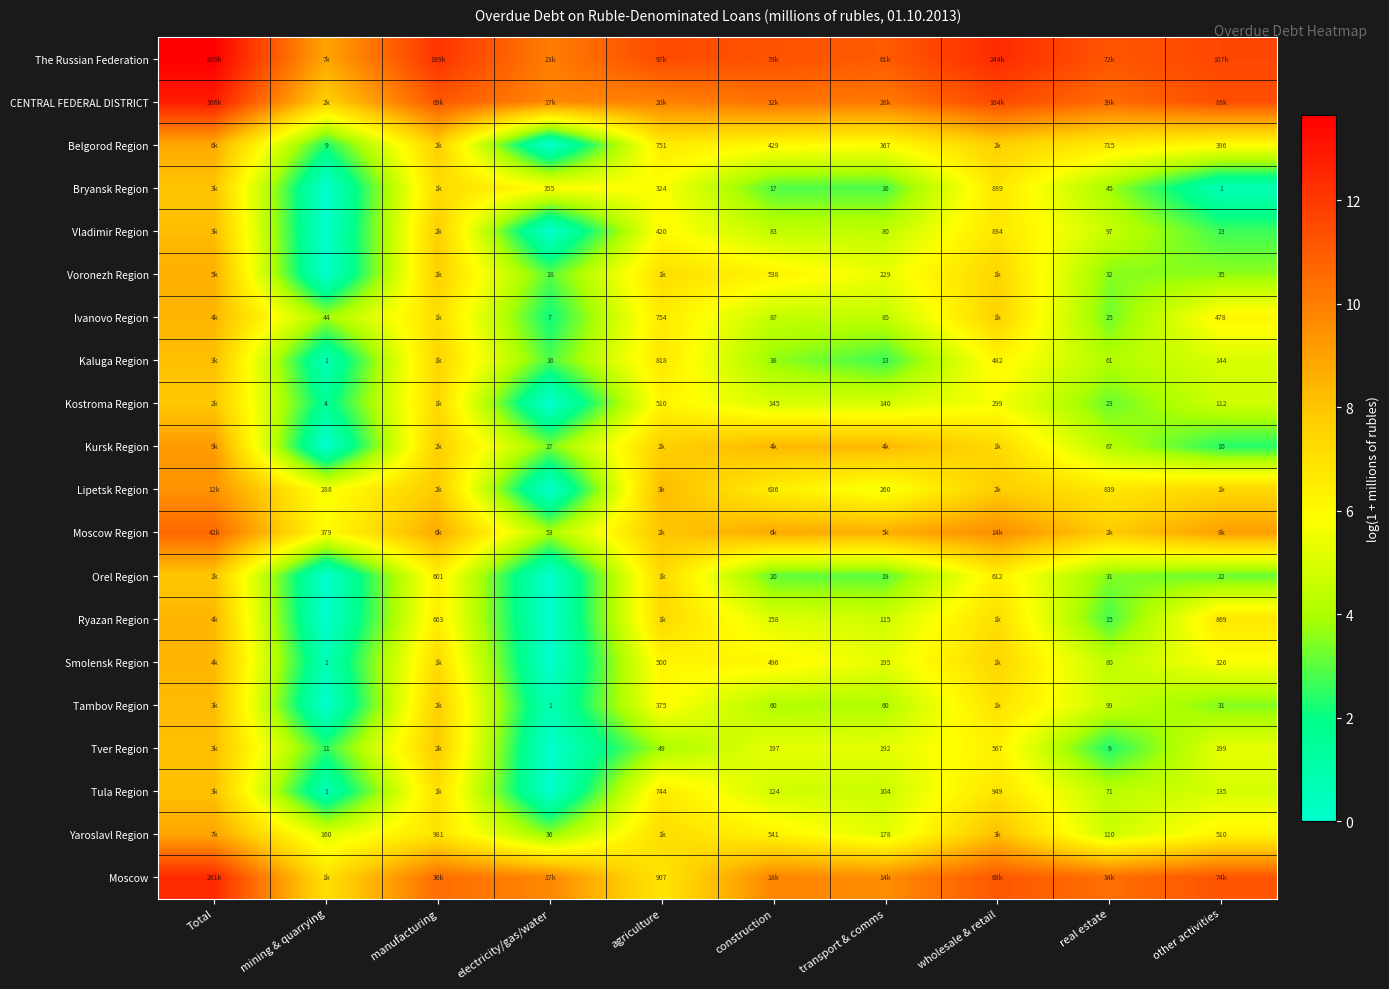

At which category is the sum across all series the highest?

Total